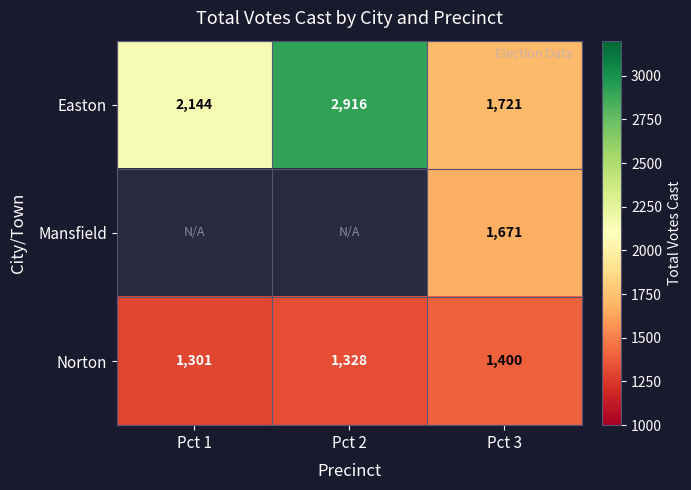

Which category has the highest value across all series?

Pct 2